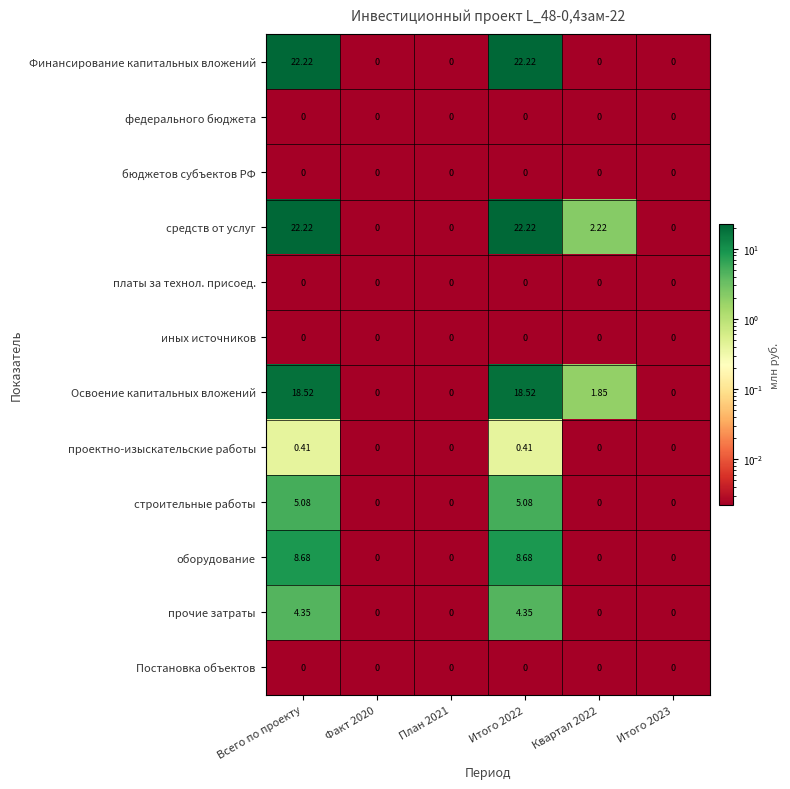

Which series has the largest total across all categories?

средств от услуг